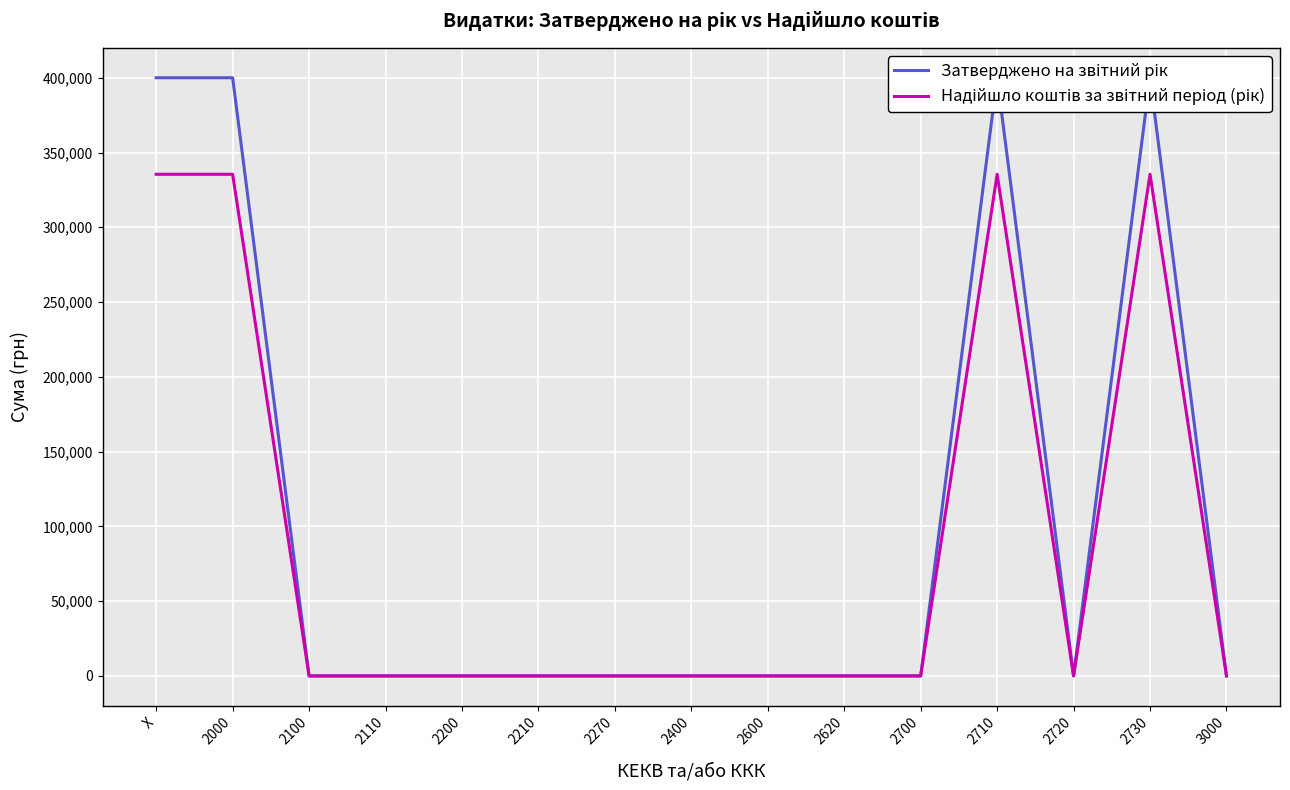

What is the label of the 11th point from the left?

2700